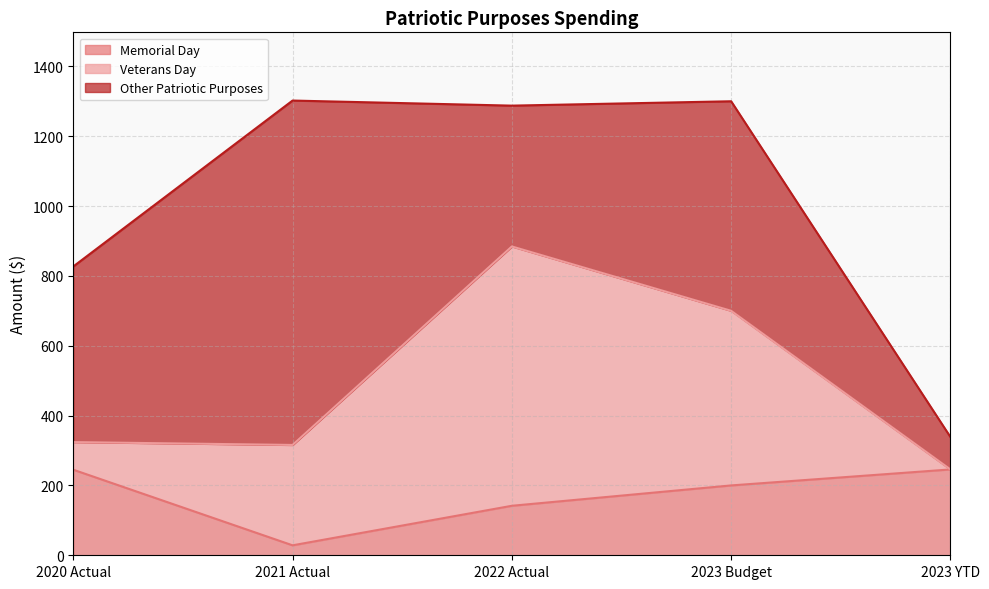

Which series has the largest range (max minus min)?

Other Patriotic Purposes